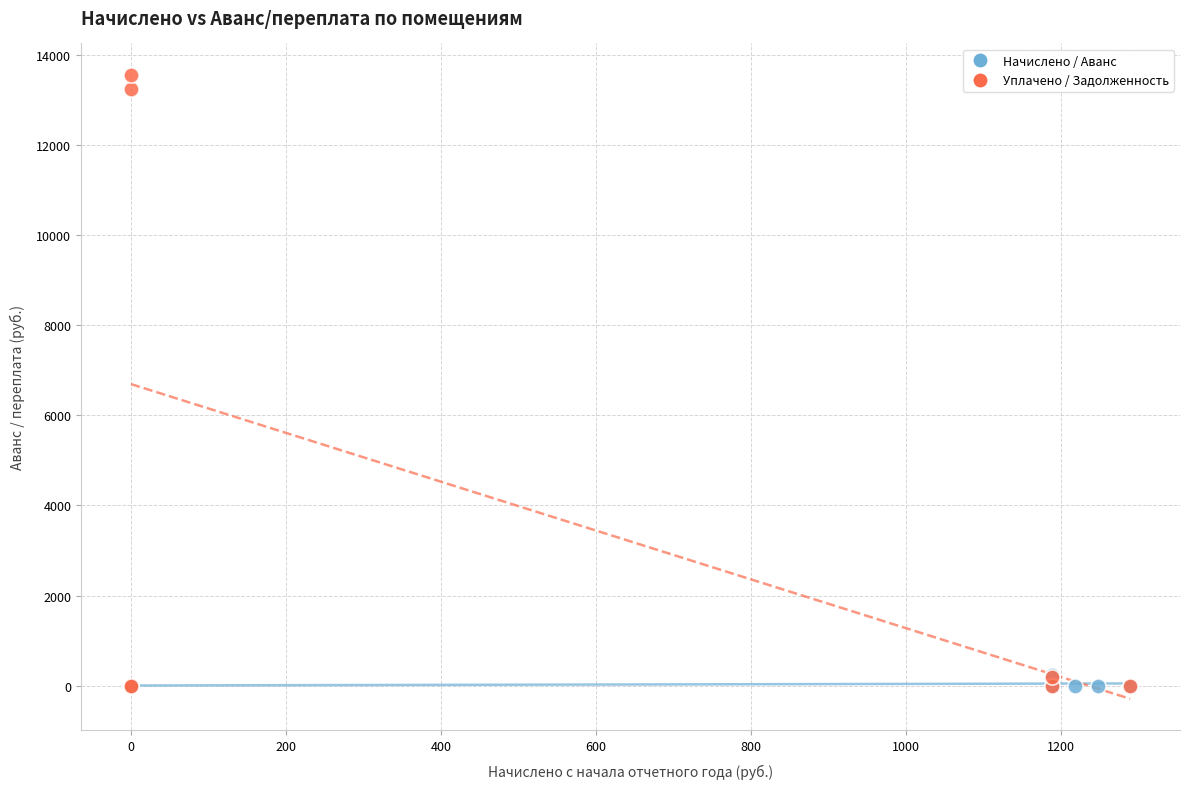

Which series contains the highest Y value?

Уплачено / Задолженность